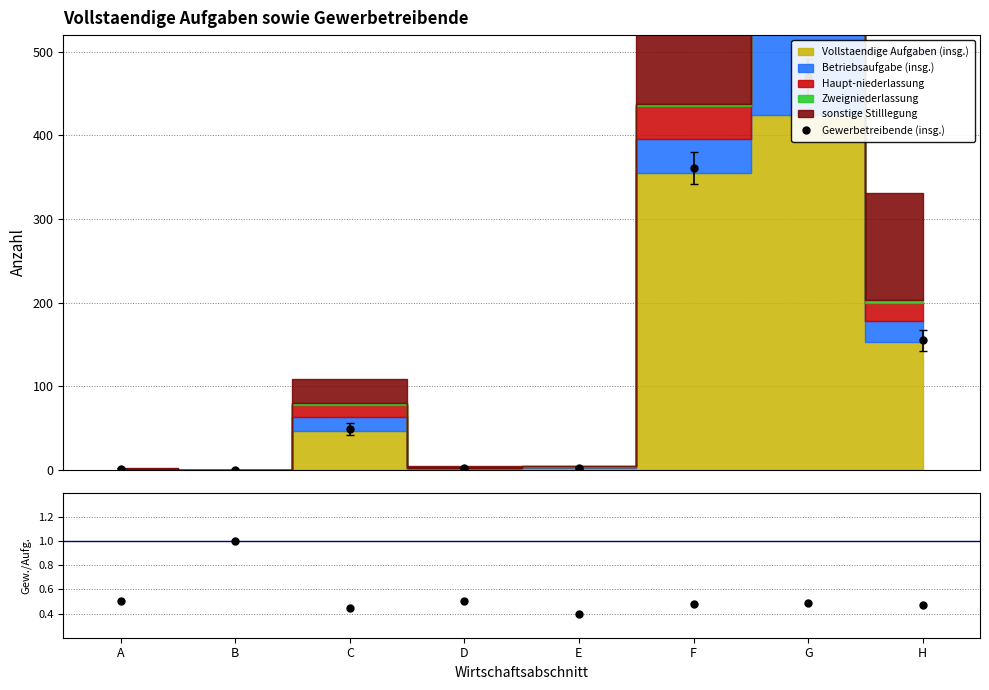

The value of Ratio at D is 0.5. True or false?

True